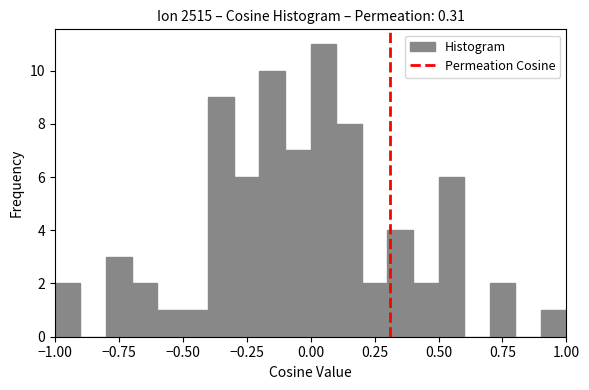

Read against the x-axis, roughly where is the centre of the tallest bar?

0.05